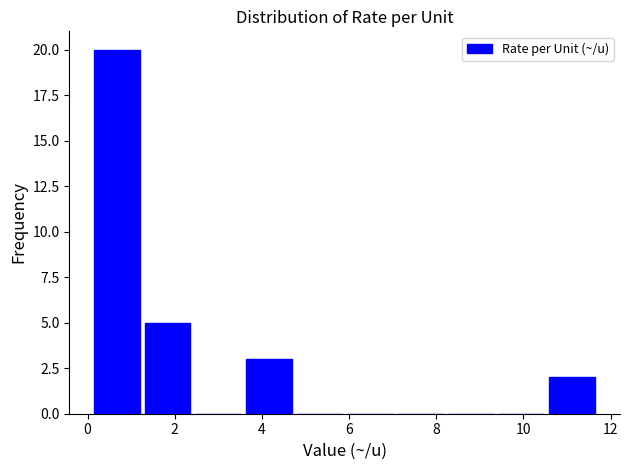

Reading left to right, list every bar in this chart as the range it spans on the x-axis followed by its height. Neither the bar edges nor the heights are printed on the chart, so give them approximately, as read against the axes.

0.10 to 1.26: 20
1.26 to 2.42: 5
2.42 to 3.58: 0
3.58 to 4.74: 3
4.74 to 5.90: 0
5.90 to 7.06: 0
7.06 to 8.22: 0
8.22 to 9.38: 0
9.38 to 10.54: 0
10.54 to 11.70: 2